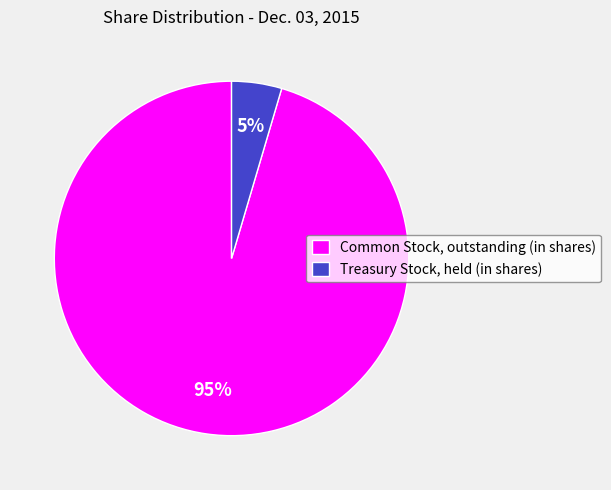

Rank the categories by value from highest to lowest.

Common Stock, outstanding (in shares), Treasury Stock, held (in shares)